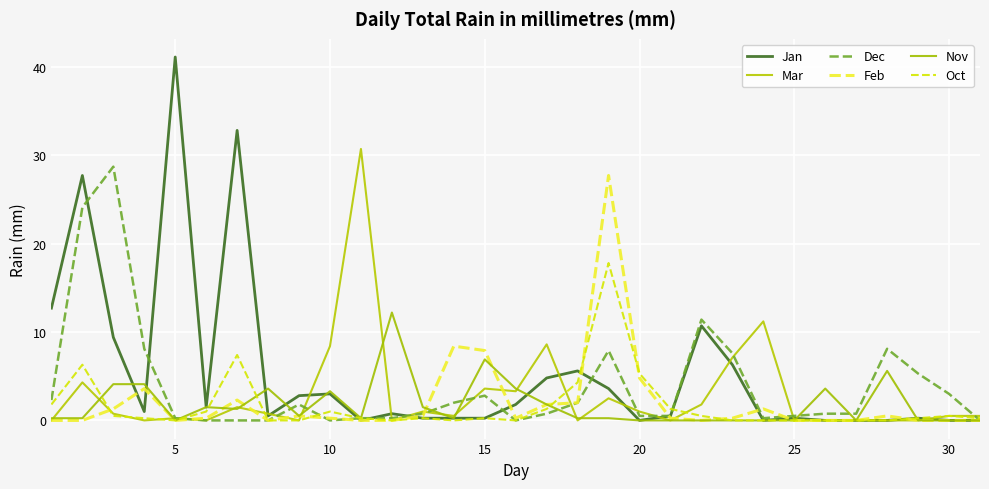

What is the average value of the Oct series?

1.6